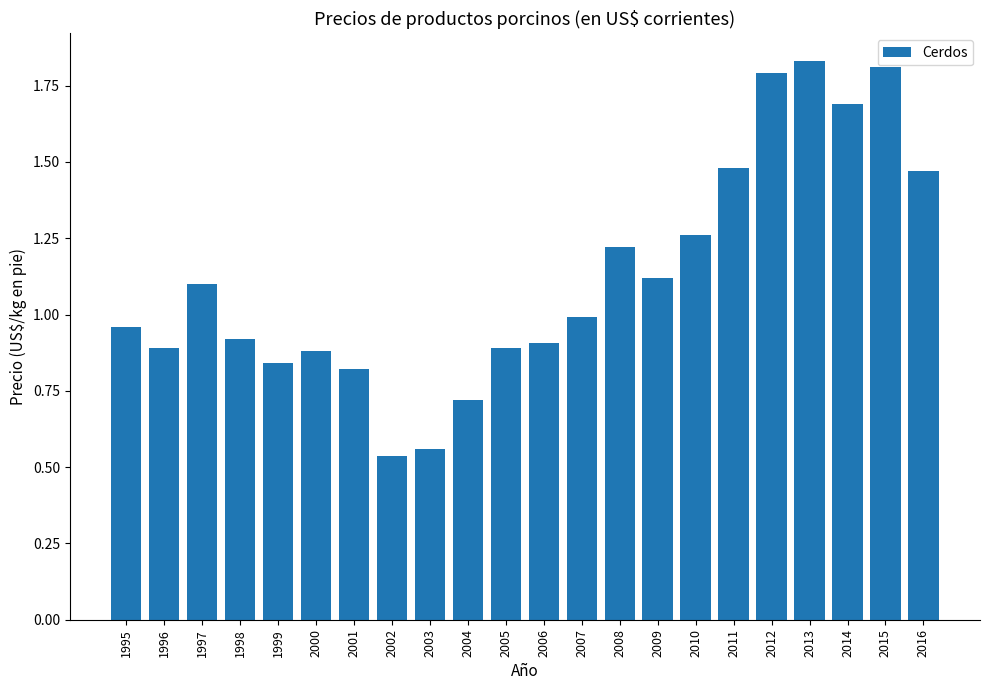

True or false: the data shows 1.0 at 1995.

True